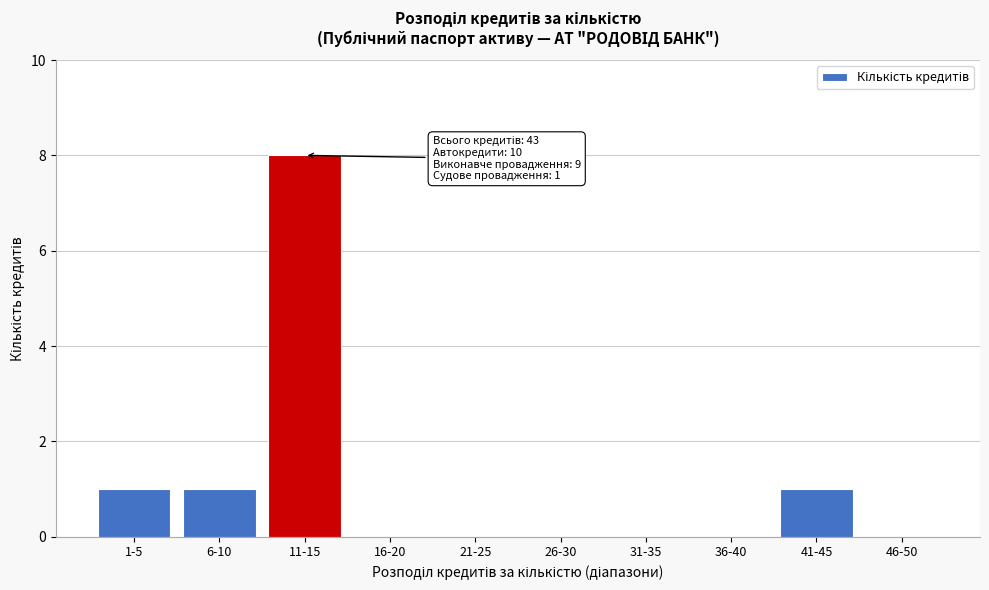

Reading left to right, what are all the values shown in this chart?

1-5=1	6-10=1	11-15=8	16-20=0	21-25=0	26-30=0	31-35=0	36-40=0	41-45=1	46-50=0